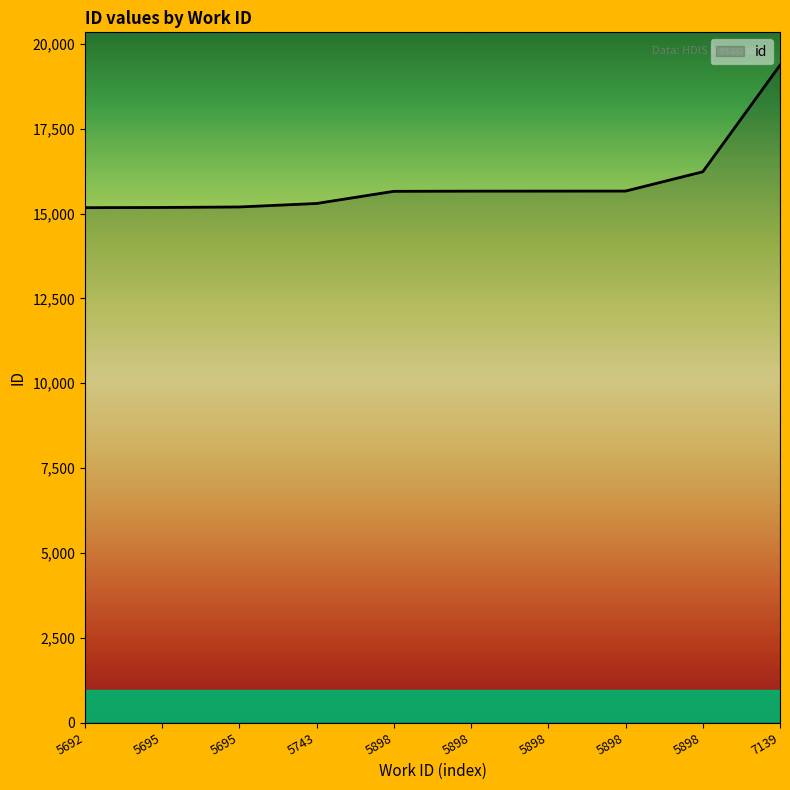

How many lines are shown in the chart?

1